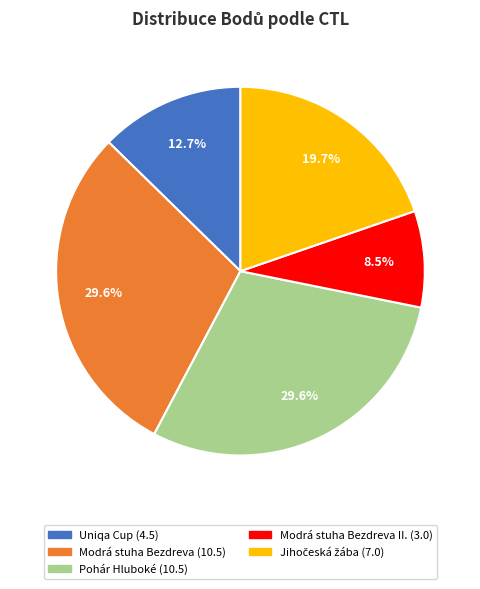

Does any single category account for the majority?

No